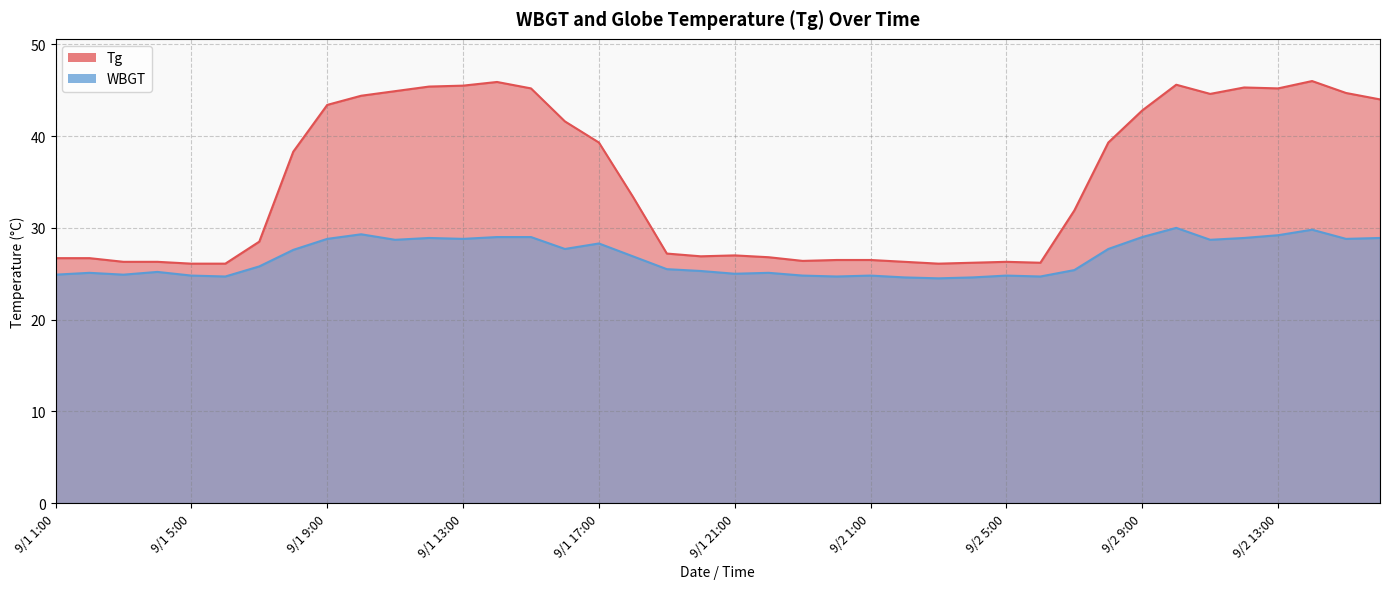

The value of Tg at 9/1 10:00 is 44.4. True or false?

True